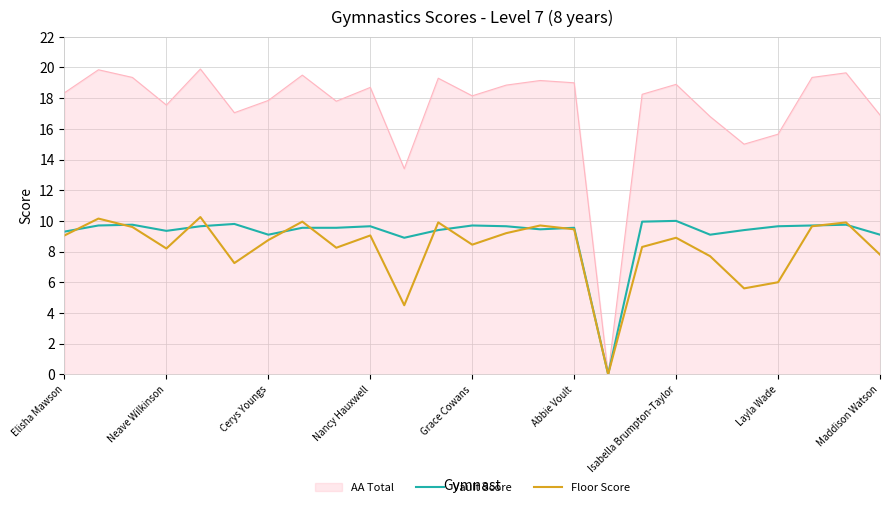

What is the greatest value displayed?

19.9